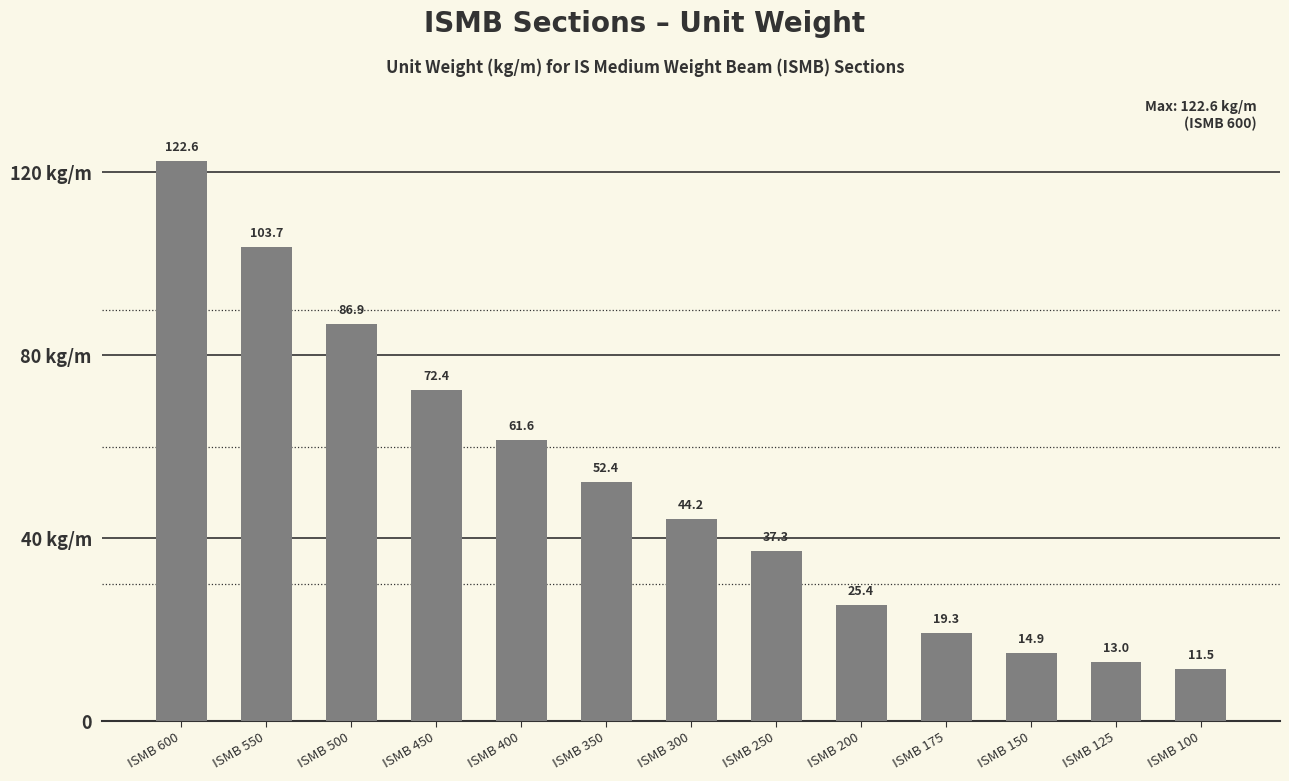

Does the chart contain any negative values?

No